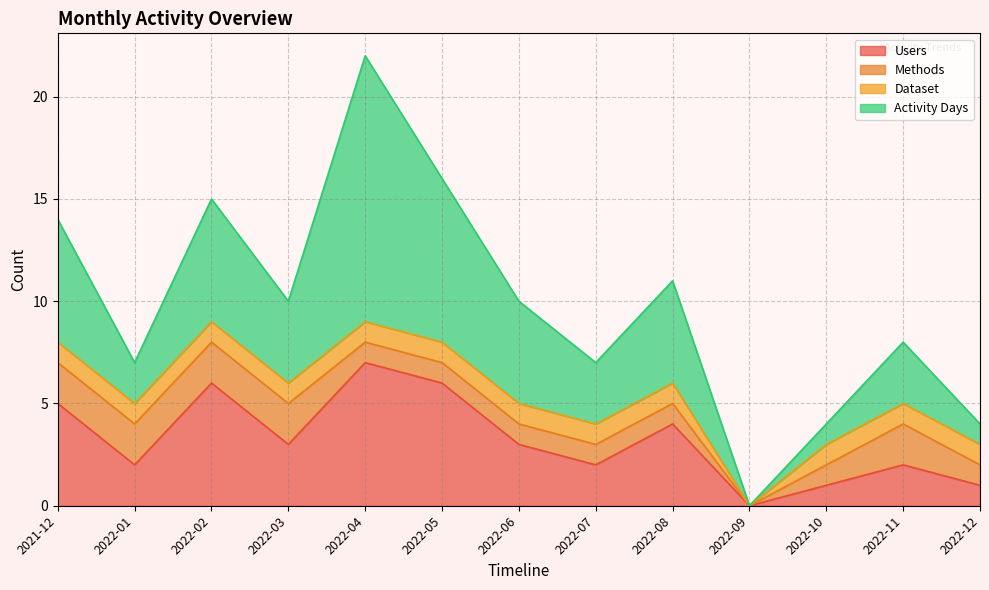

What position from the left is 2022-08?

9